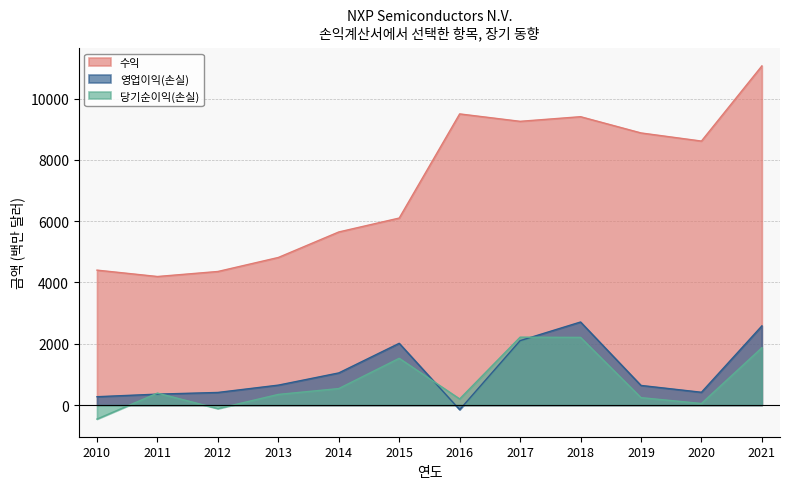

What is the value of the 수익 point at the 12th from the left?

11063